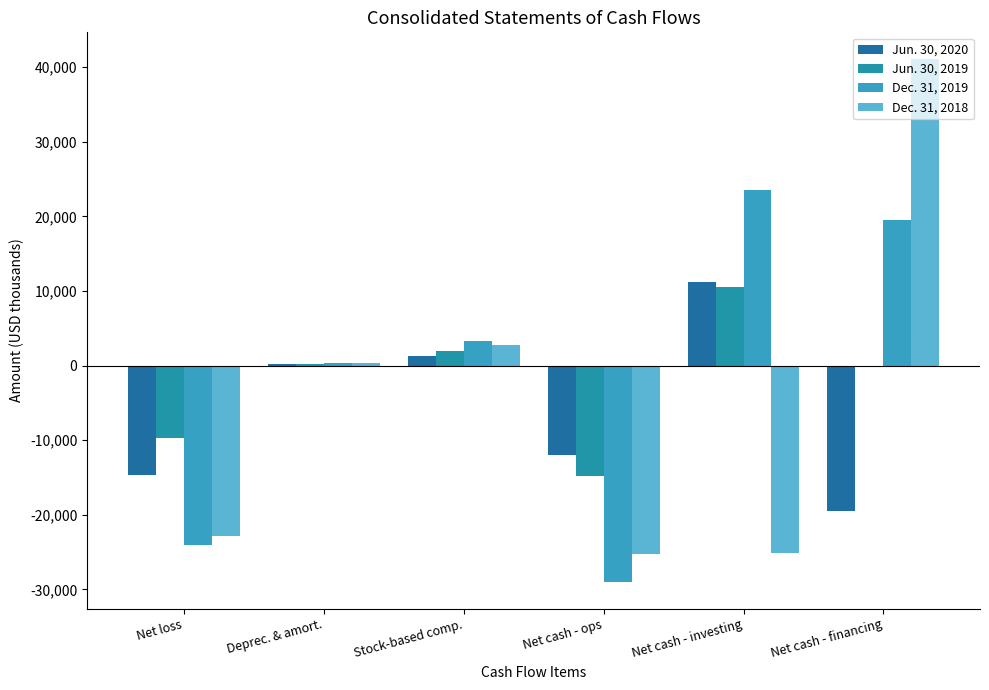

What are all the series names shown in the legend?

Jun. 30, 2020, Jun. 30, 2019, Dec. 31, 2019, Dec. 31, 2018